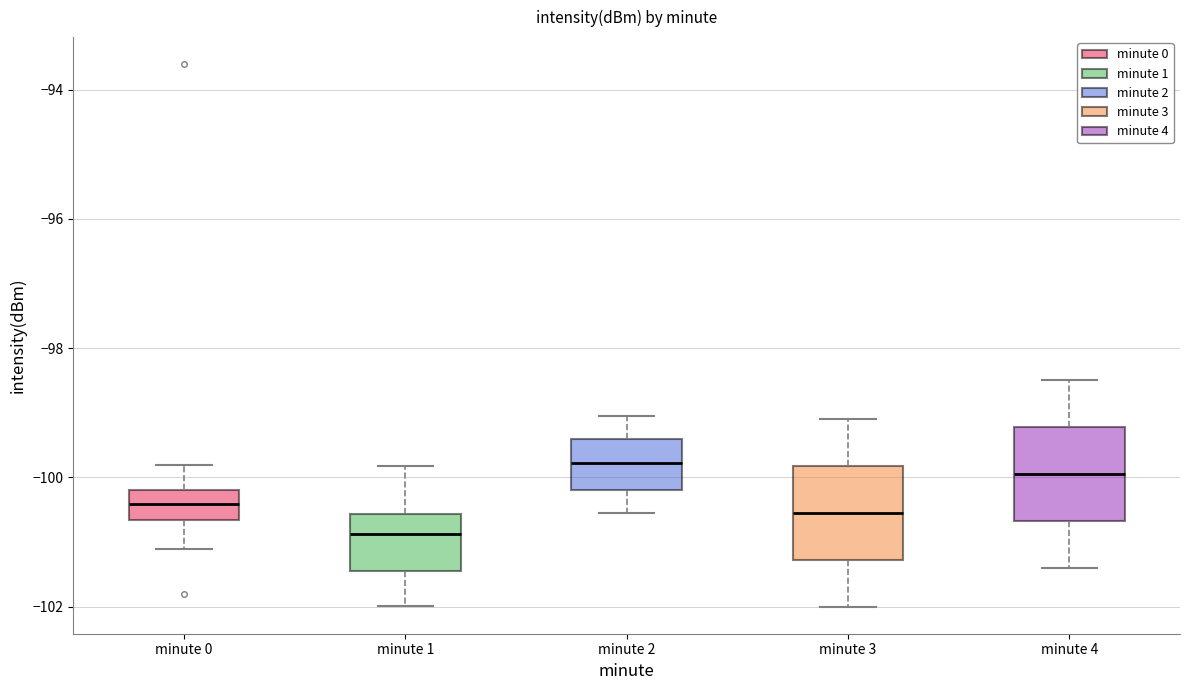

Reading left to right, transcribe this box plot: for each box, give where its median line is, the range the box spans, and where its two whiskers end, as read against the y-axis. The values are not printed on the chart, so give them approximately, as read against the axis.

minute 0: median -100.4, box -100.6 to -100.2, whiskers -101.2 to -99.8
minute 1: median -100.8, box -101.4 to -100.6, whiskers -102.0 to -99.8
minute 2: median -99.8, box -100.2 to -99.4, whiskers -100.6 to -99.0
minute 3: median -100.6, box -101.2 to -99.8, whiskers -102.0 to -99.0
minute 4: median -100.0, box -100.6 to -99.2, whiskers -101.4 to -98.4